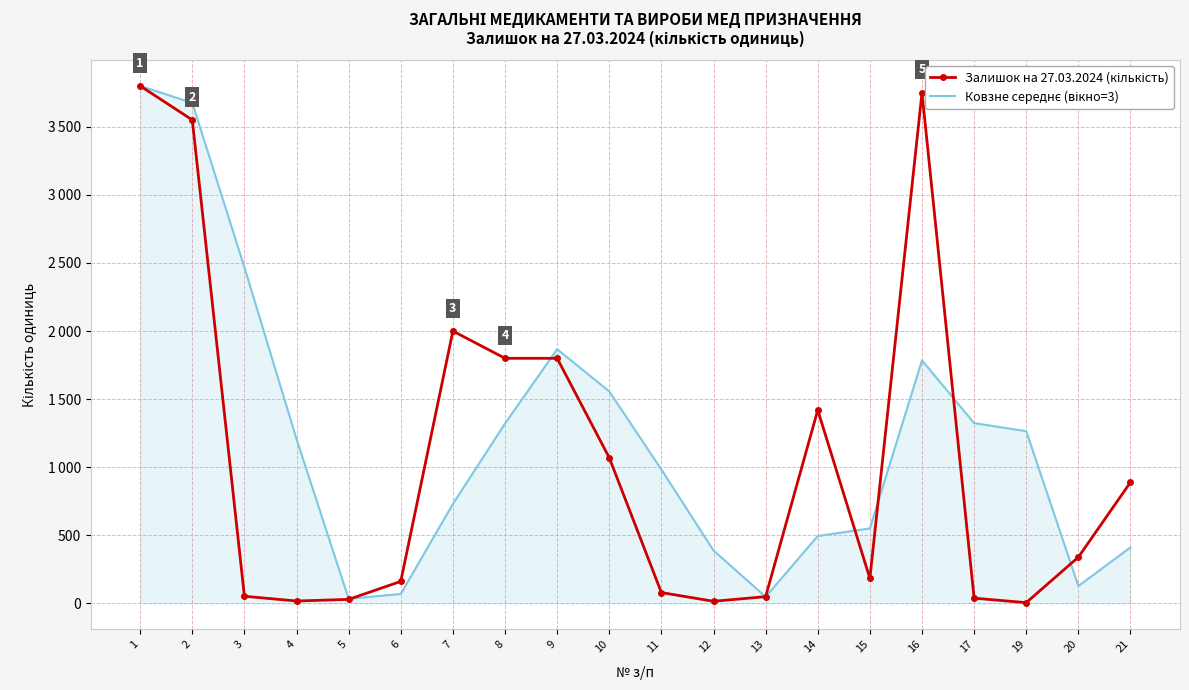

Reading left to right, list all the values displayed in this chart.

Залишок на 27.03.2024 (кількість): 3800	3550	53	18	30	162	2000	1800	1800	1070	80	16	50	1420	184	3750	39	6	340	890
Ковзне середнє (вікно=3): 3800	3675	2468	1207	34	70	731	1321	1867	1557	983	389	49	495	551	1785	1324	1265	128	412